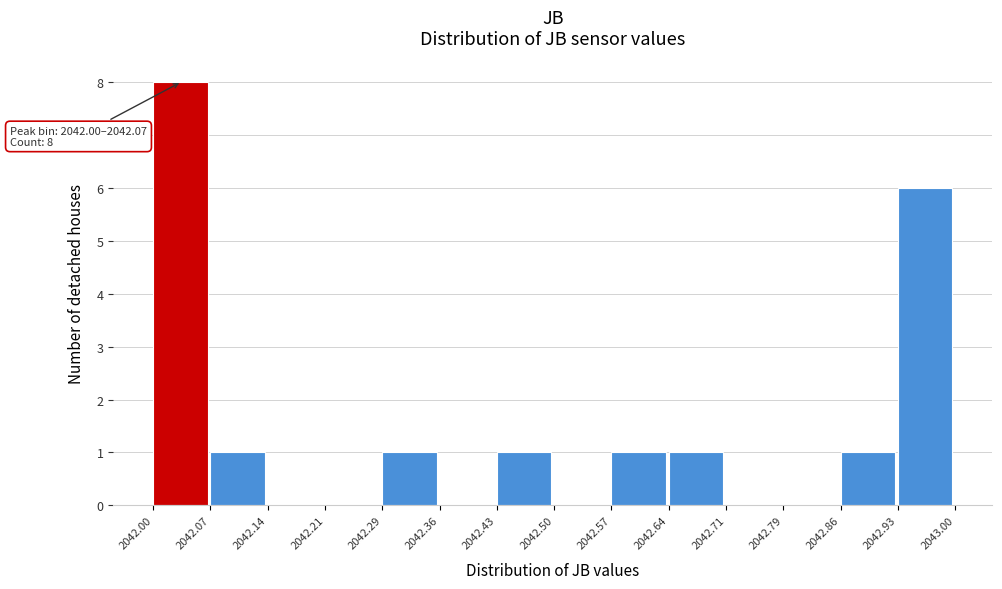

Which range on the x-axis has the tallest bar?

2042.00 to 2042.07